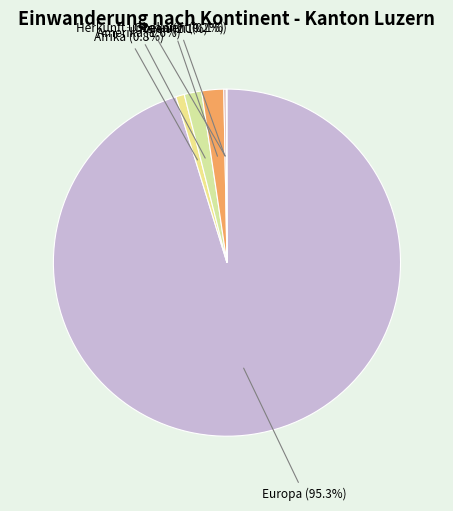

What is the smallest slice in the pie chart?

Herkunft unbekannt